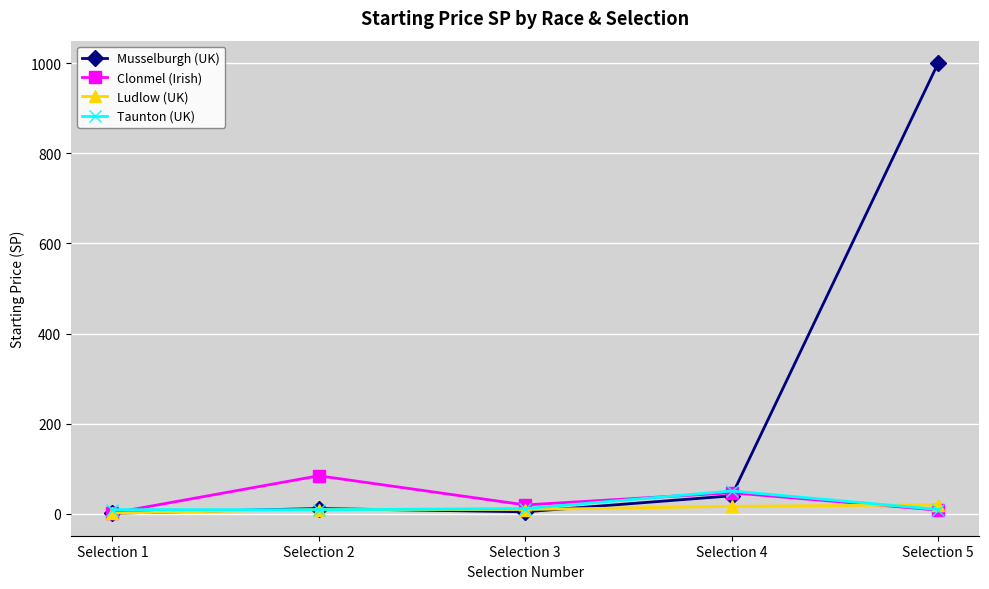

Which series has the largest total across all categories?

Musselburgh (UK)